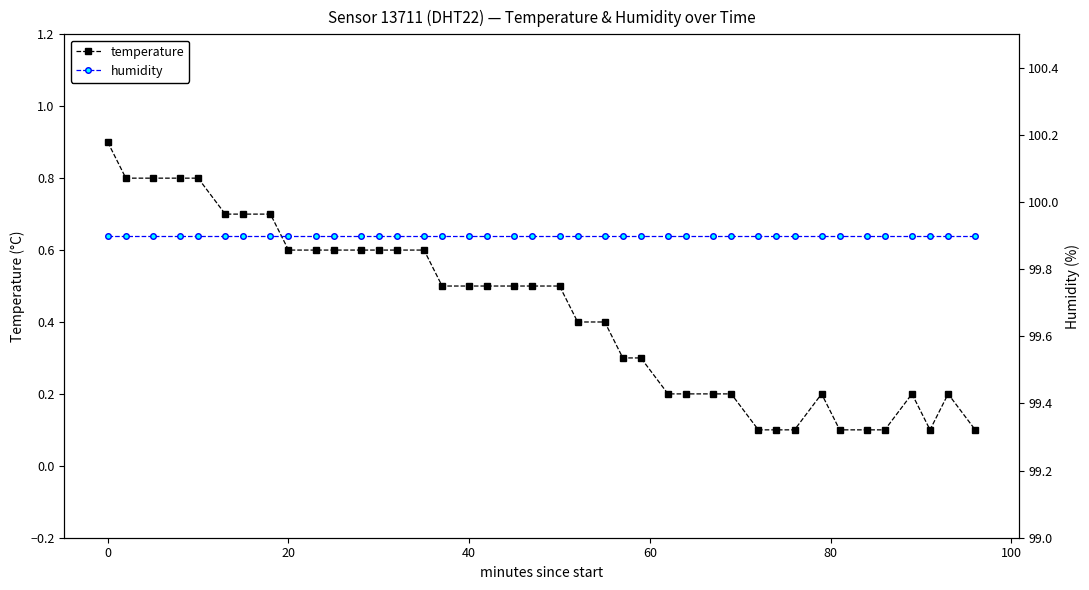

Count the temperature values in the range 0 to 1.

40